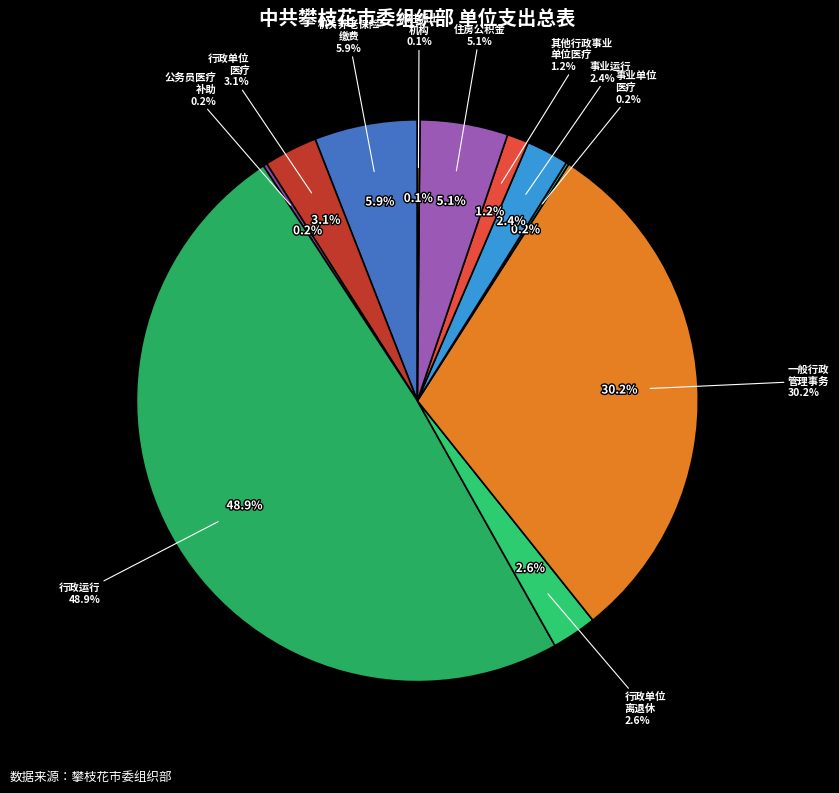

How many segments does this pie chart have?

11